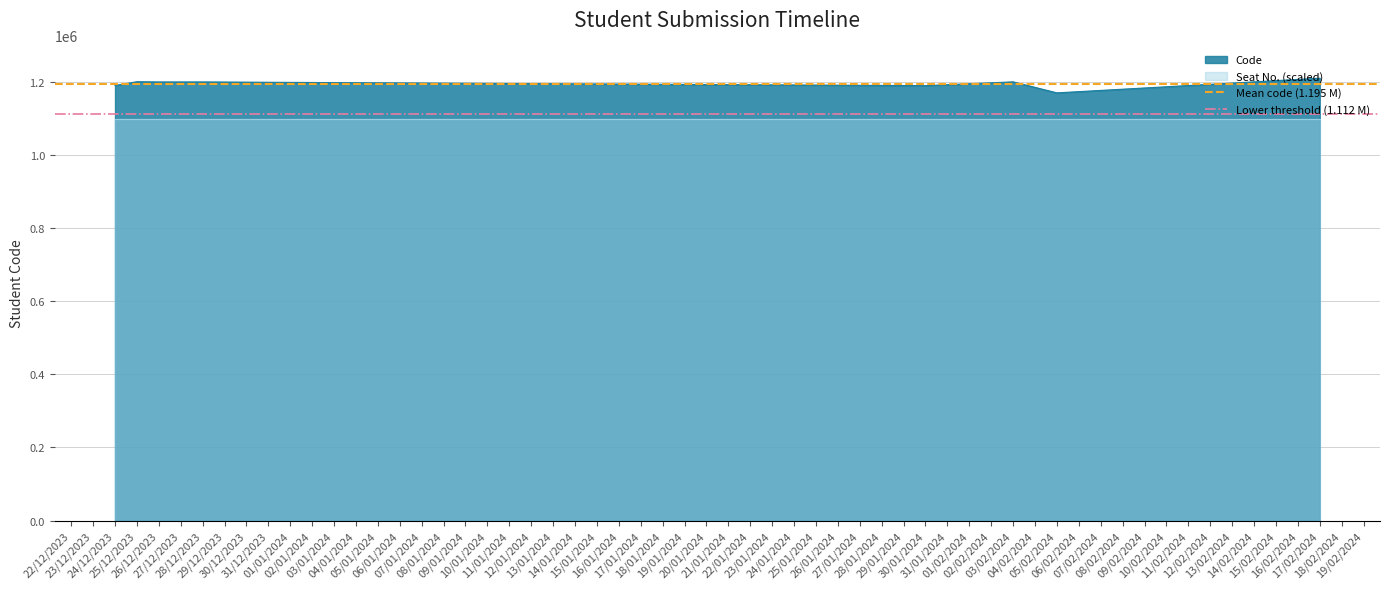

What is the average value of the Mean code (1.195 M) series?

1195320.1